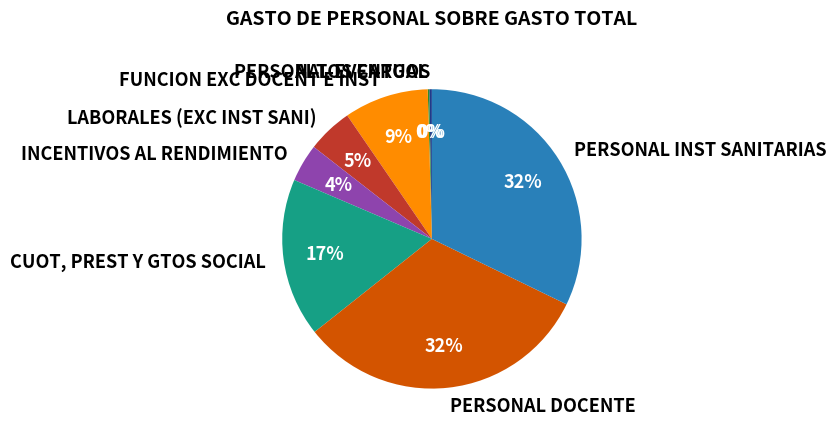

Approximately how many times larger is the value at FUNCION EXC DOCENT E INST compared to CUOT, PREST Y GTOS SOCIAL?

0.5